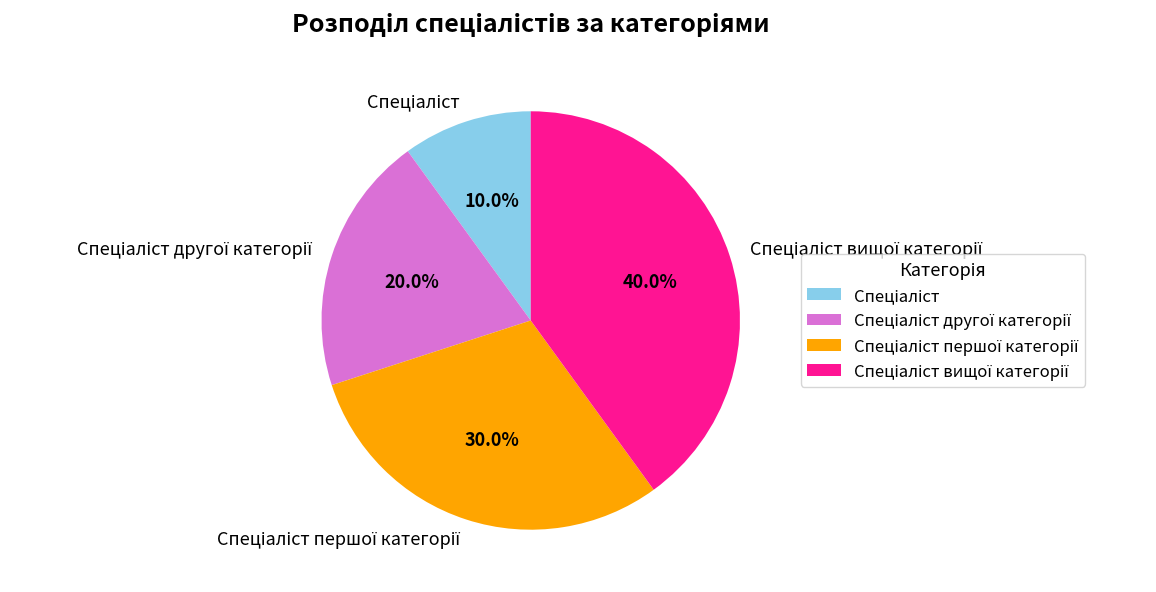

How many segments does this pie chart have?

4